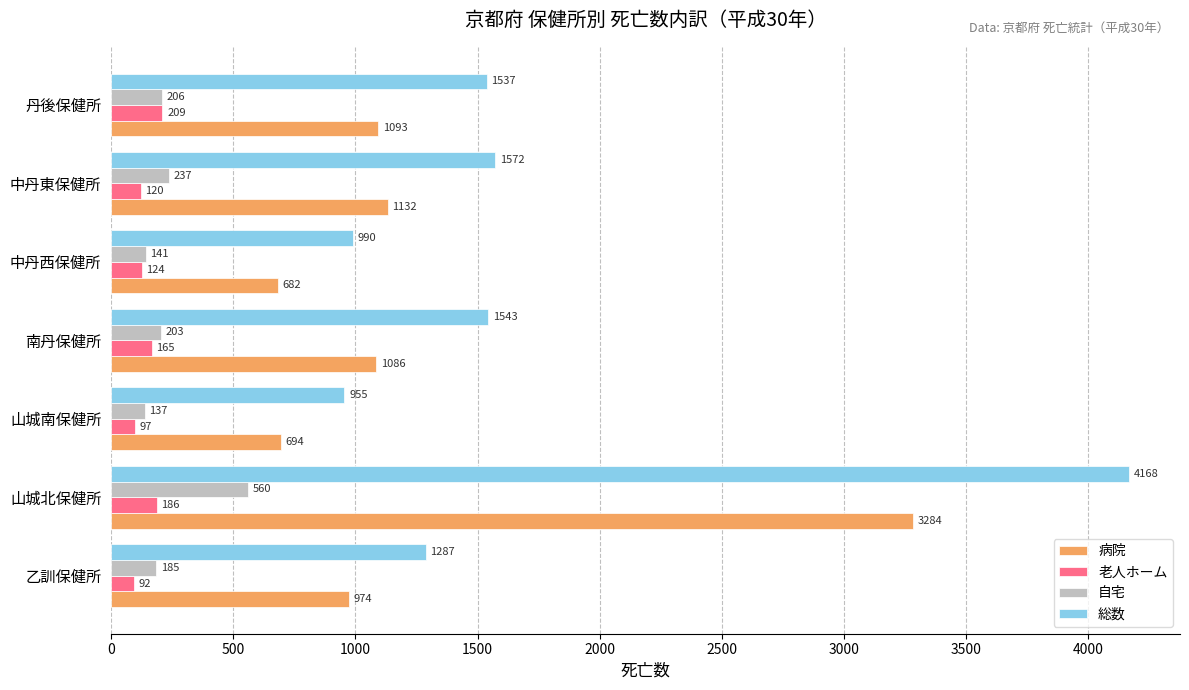

Which series has the widest spread of values?

総数